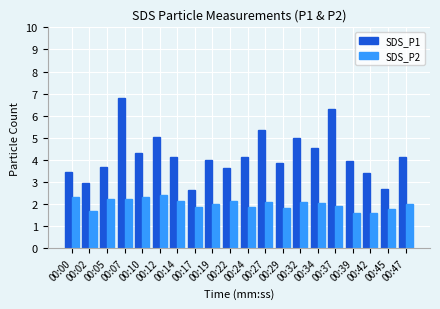

Rank the series at 00:29 from lowest to highest value.

SDS_P2, SDS_P1